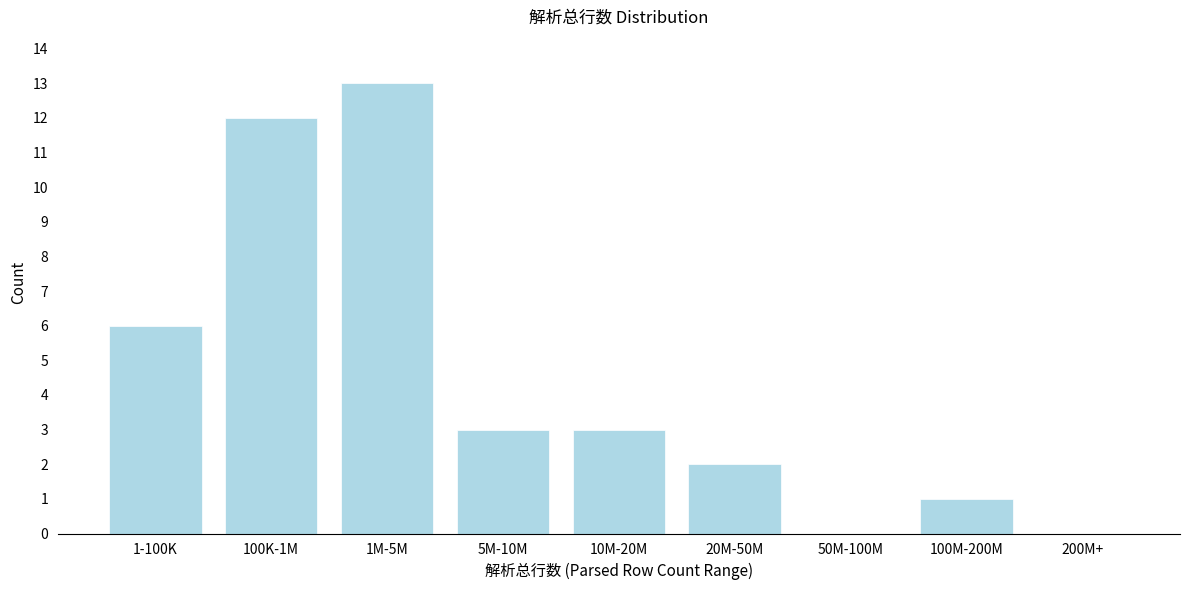

Reading left to right, transcribe all the data shown in this chart.

1-100K=6	100K-1M=12	1M-5M=13	5M-10M=3	10M-20M=3	20M-50M=2	50M-100M=0	100M-200M=1	200M+=0